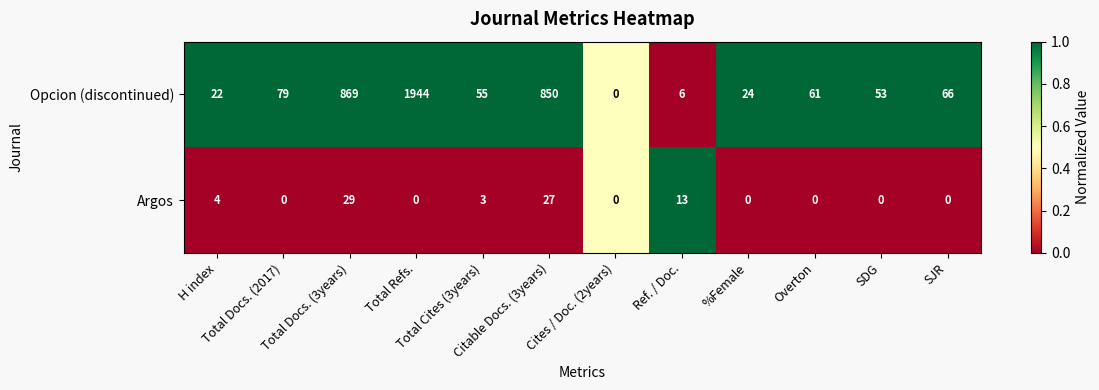

What is the spread (max minus min) of values at Total Docs. (2017)?

79